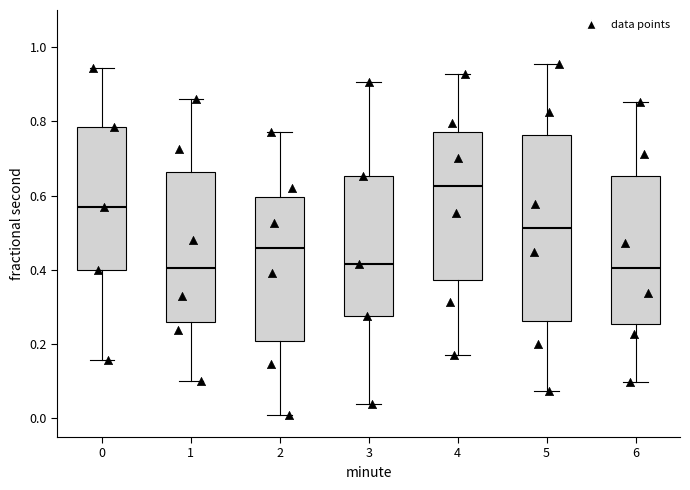

Which box has the highest median line?

4